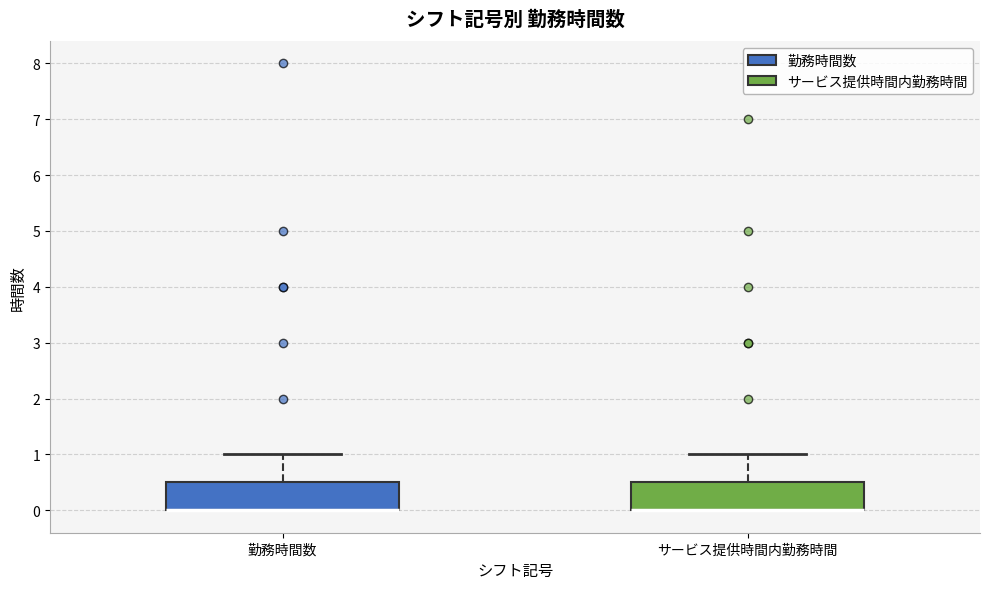

Where does the upper whisker of the box for 勤務時間数 end on the y-axis? The values are not printed on the chart, so give them approximately, as read against the axis.

1.0